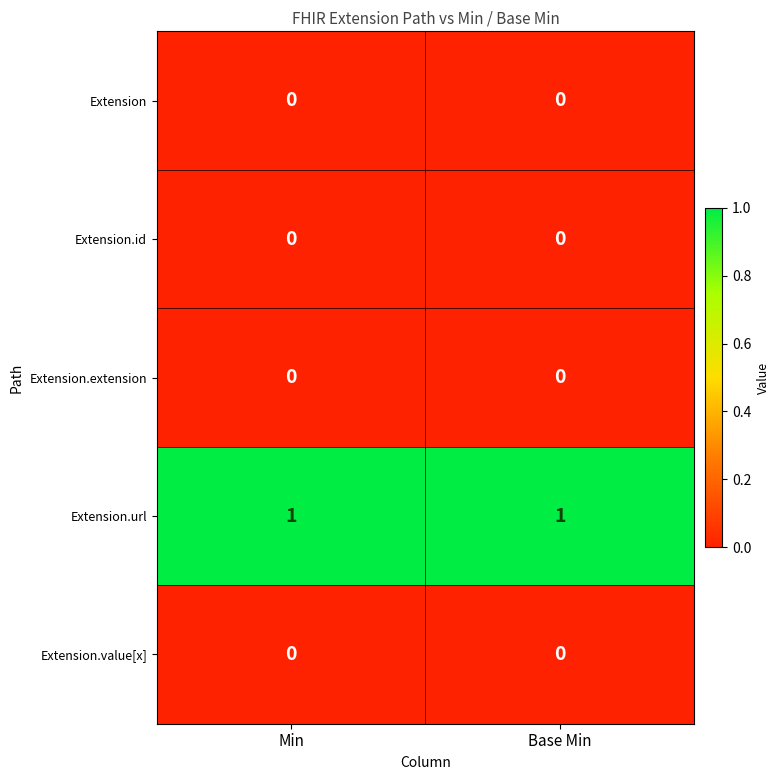

What is the total value across all series at Base Min?

1